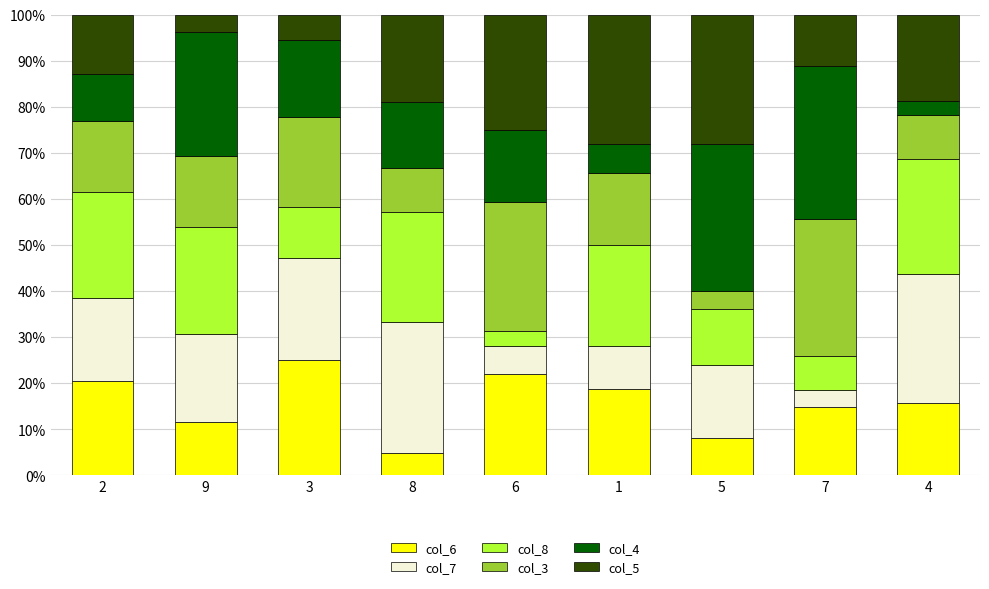

What is the highest value of the col_6 series?

25.0